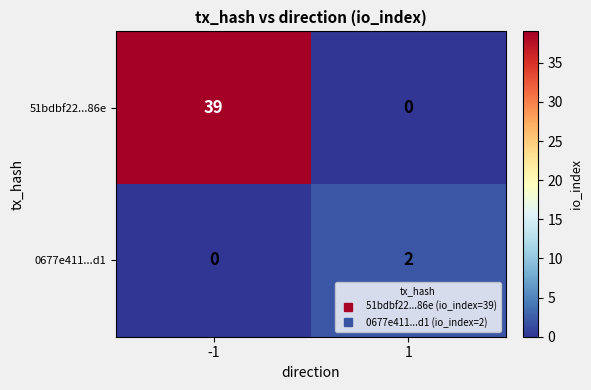

Rank the series at 1 from highest to lowest value.

0677e411...d1, 51bdbf22...86e